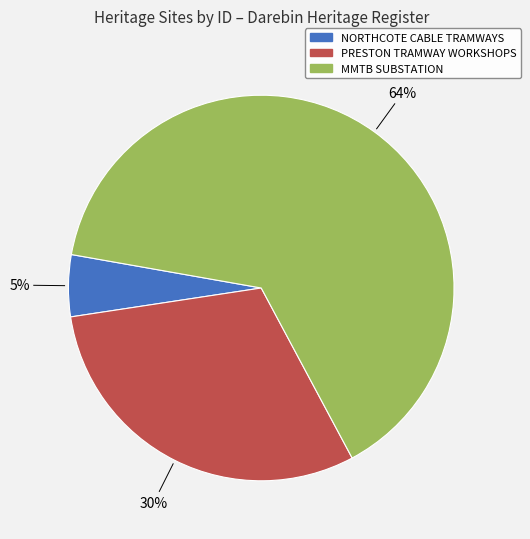

Is there any slice that represents more than half of the pie?

Yes